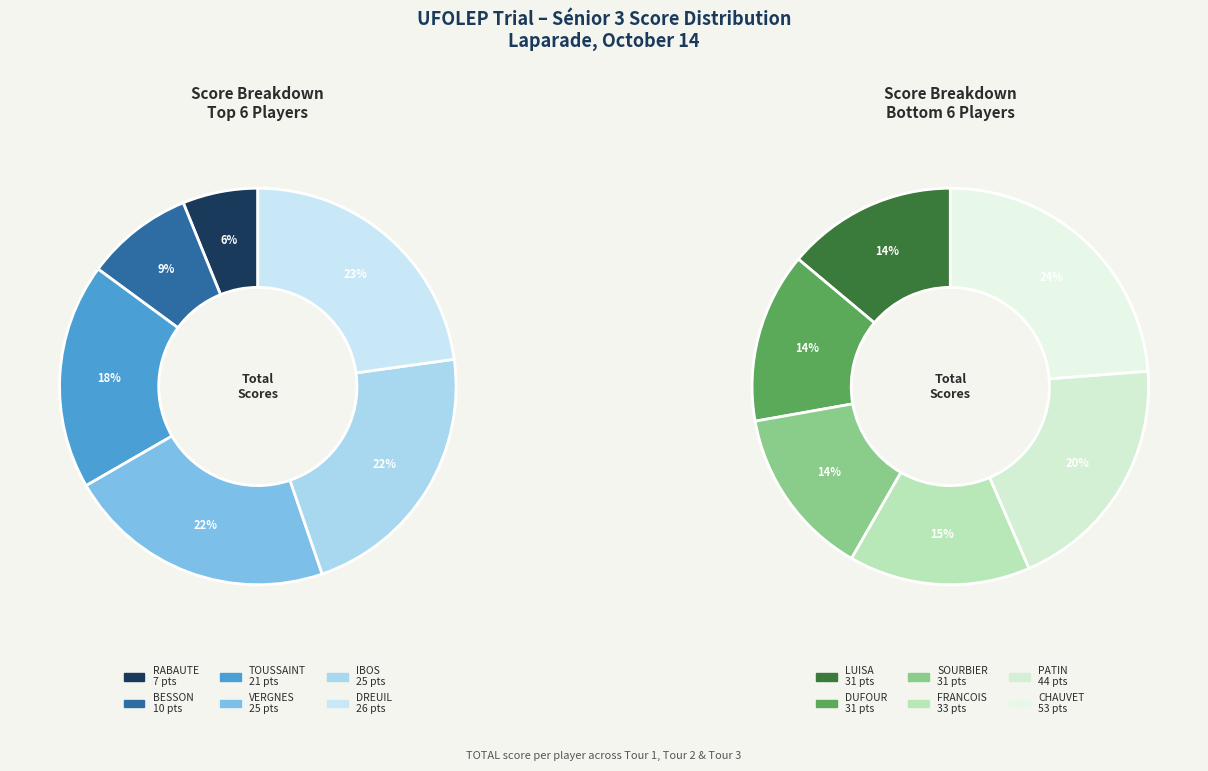

Does any single category account for the majority?

No